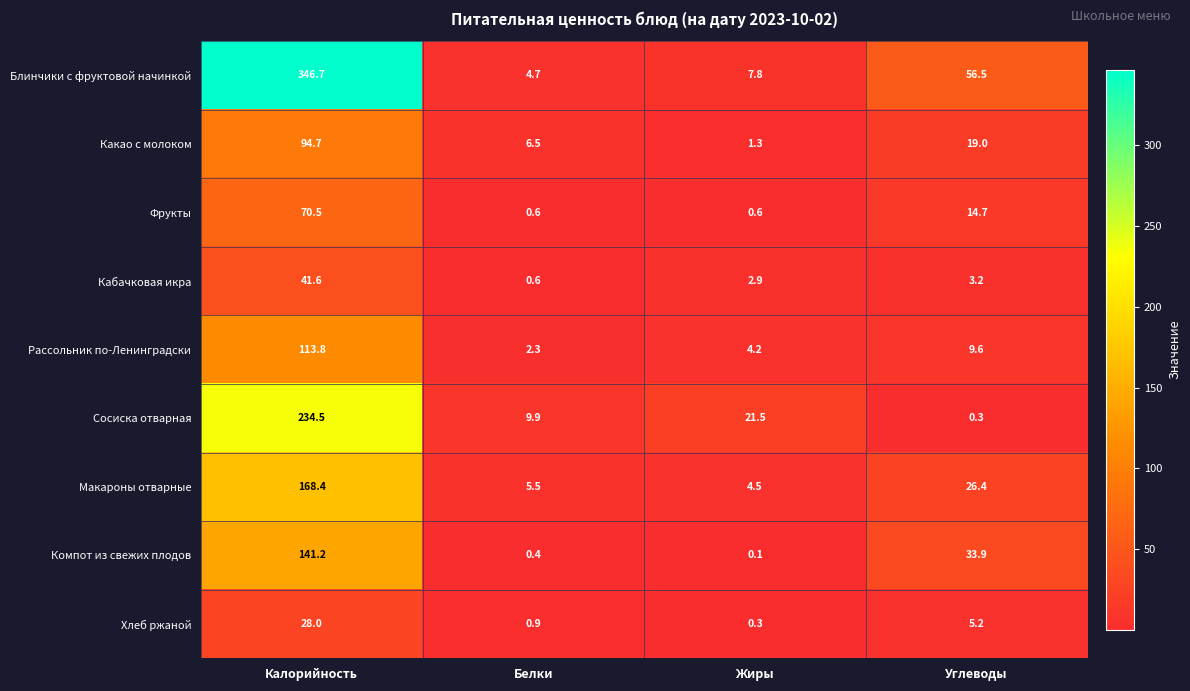

What is the sum of all Рассольник по-Ленинградски values?

129.9